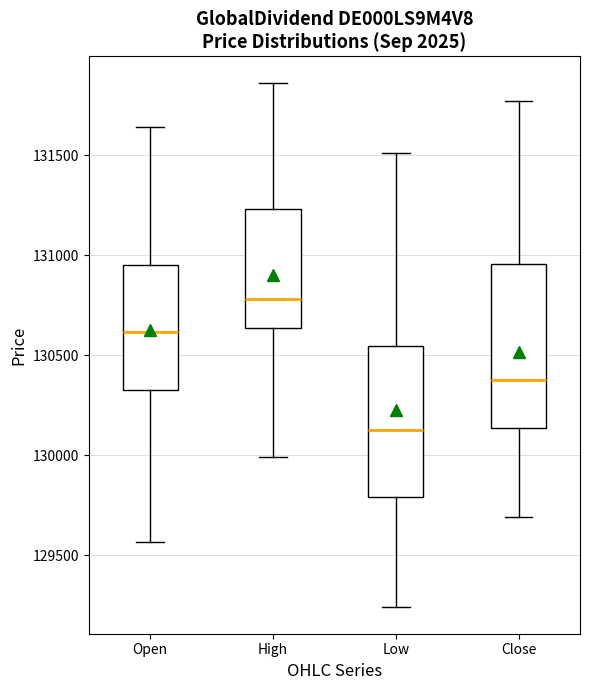

Which box has the highest median line?

High